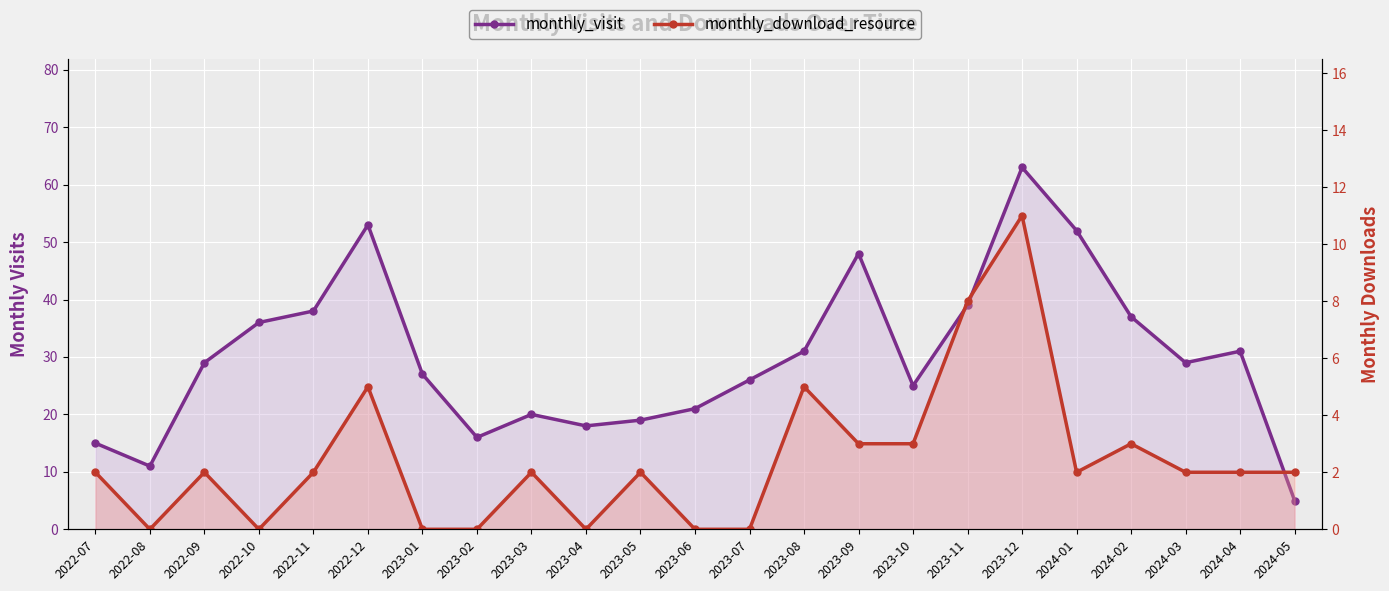

At which category does monthly_visit reach its first local peak?

2022-12